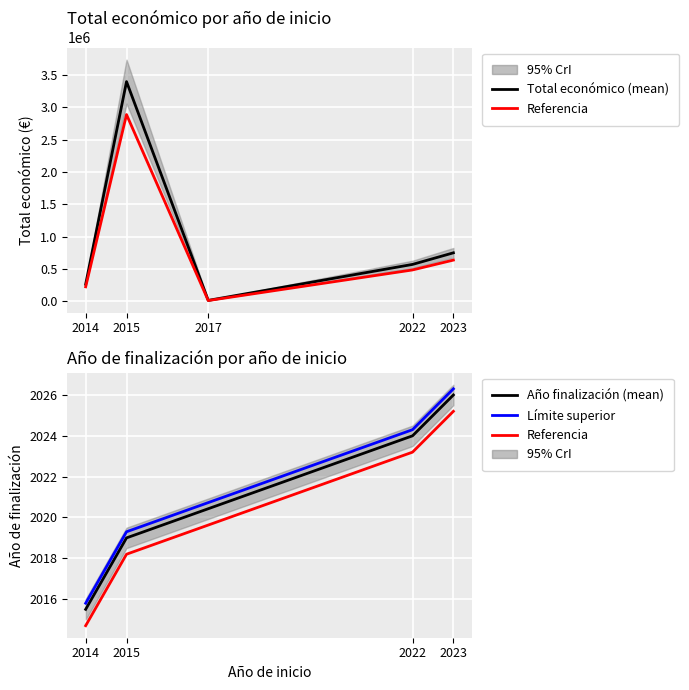

How many data points in Año de finalización are less than 2019?

4